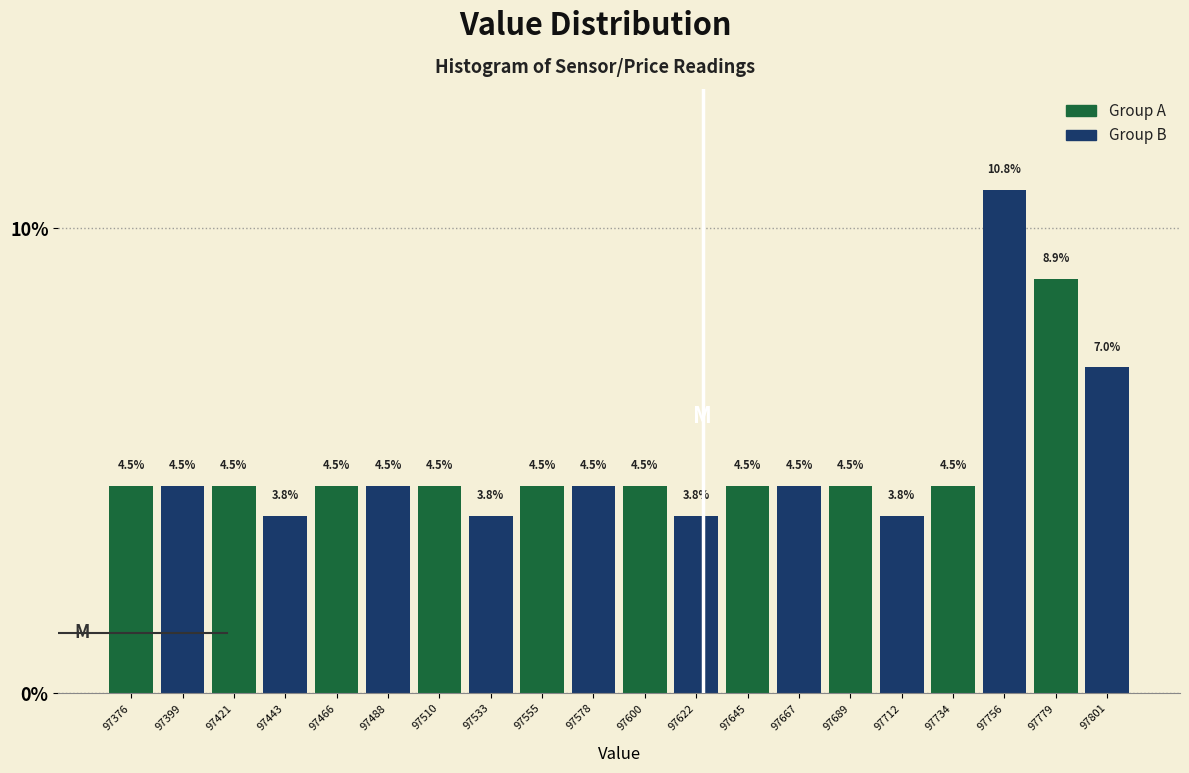

Reading left to right, transcribe this chart: for each bar, give the range it covers on the x-axis and its height. The bar edges are not printed on the chart, so give them approximately, as read against the axis.

97365 to 97385: 4.5
97385 to 97410: 4.5
97410 to 97430: 4.5
97430 to 97455: 3.8
97455 to 97475: 4.5
97475 to 97500: 4.5
97500 to 97520: 4.5
97520 to 97545: 3.8
97545 to 97565: 4.5
97565 to 97590: 4.5
97590 to 97610: 4.5
97610 to 97635: 3.8
97635 to 97655: 4.5
97655 to 97680: 4.5
97680 to 97700: 4.5
97700 to 97725: 3.8
97725 to 97745: 4.5
97745 to 97770: 10.8
97770 to 97790: 8.9
97790 to 97810: 7.0